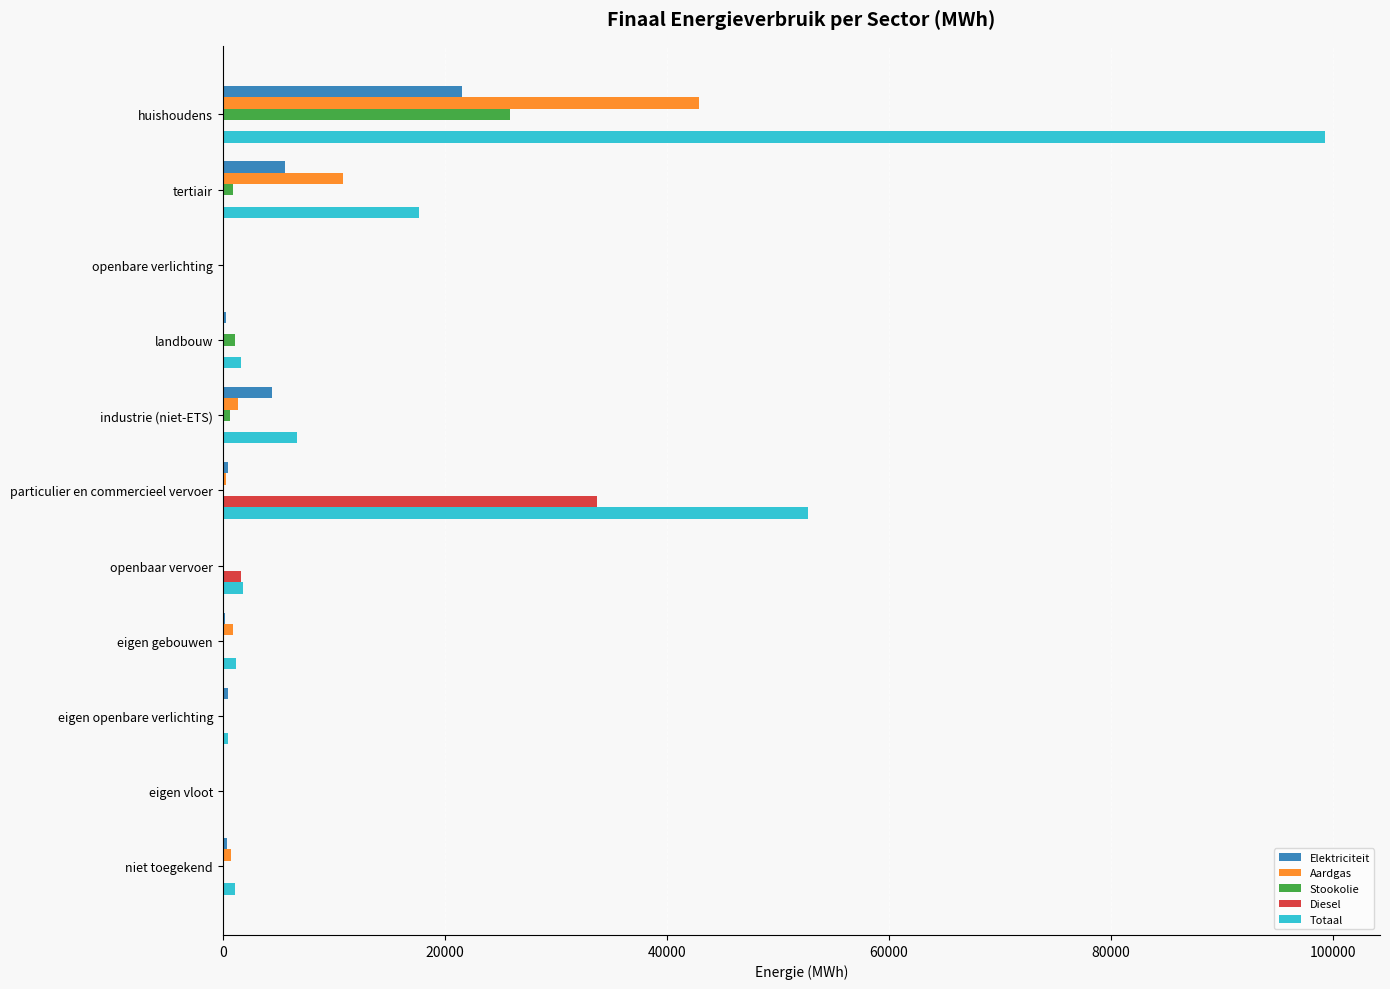

Which category has the highest value across all series?

huishoudens